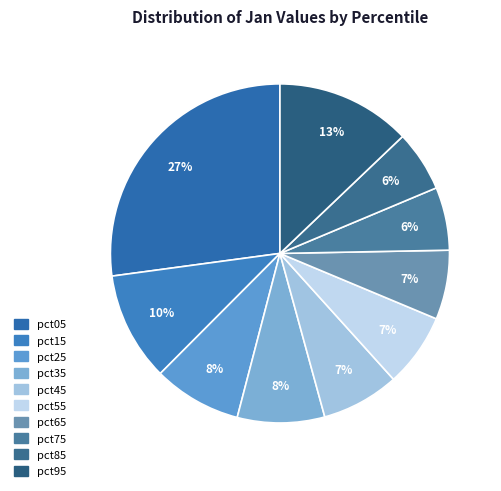

How many segments does this pie chart have?

10